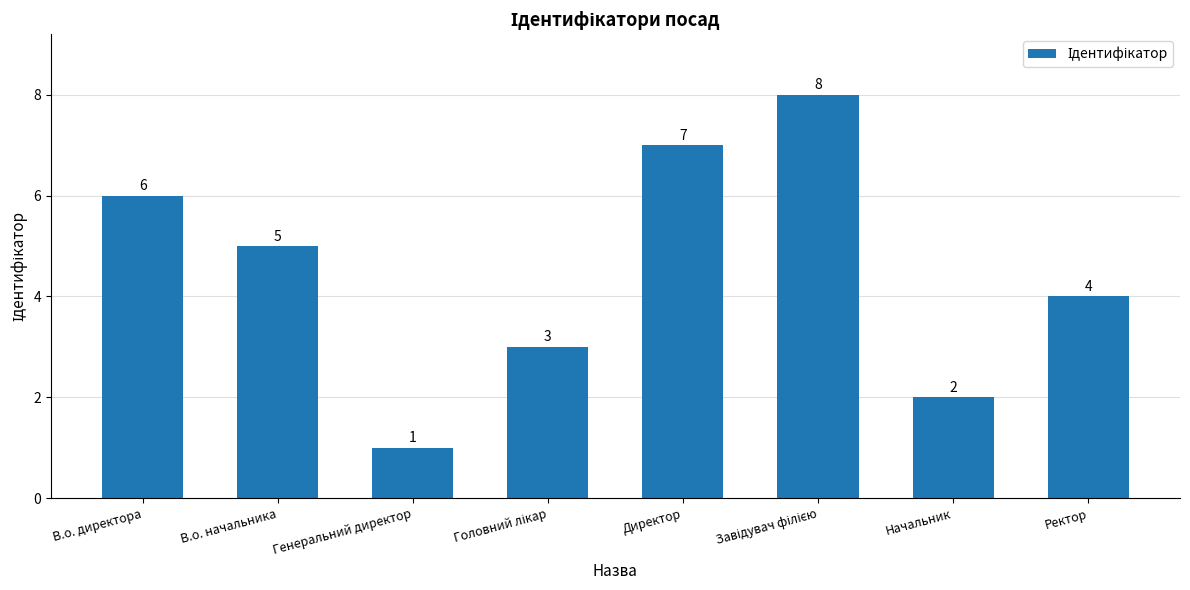

How many values are below 5?

4